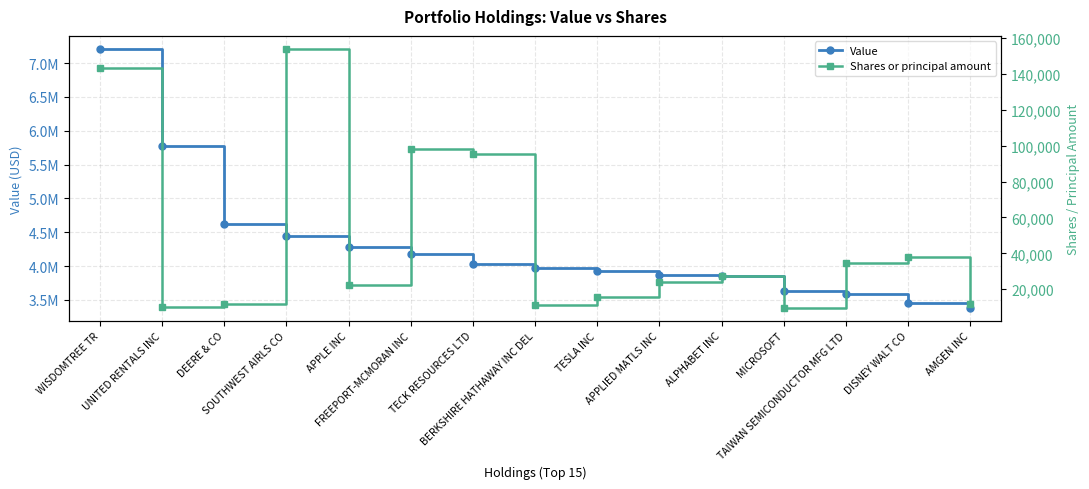

At which label does Shares or principal amount first exceed 23877?

WISDOMTREE TR